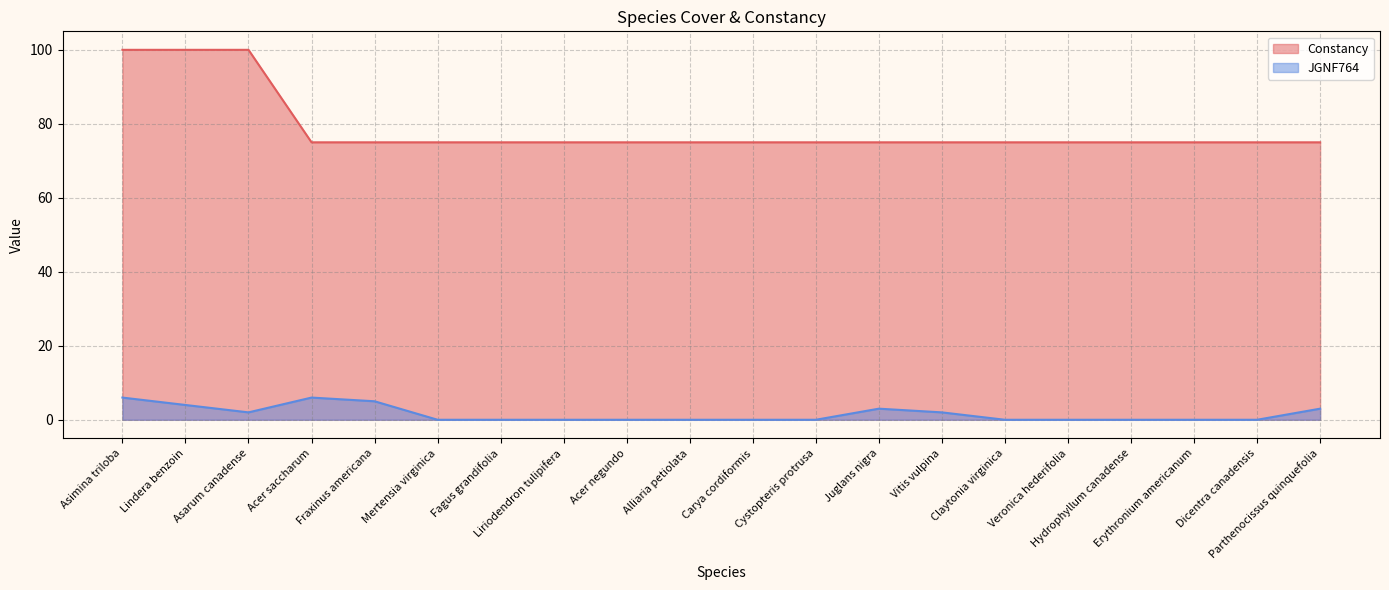

What is the label of the 15th point from the right?

Mertensia virginica